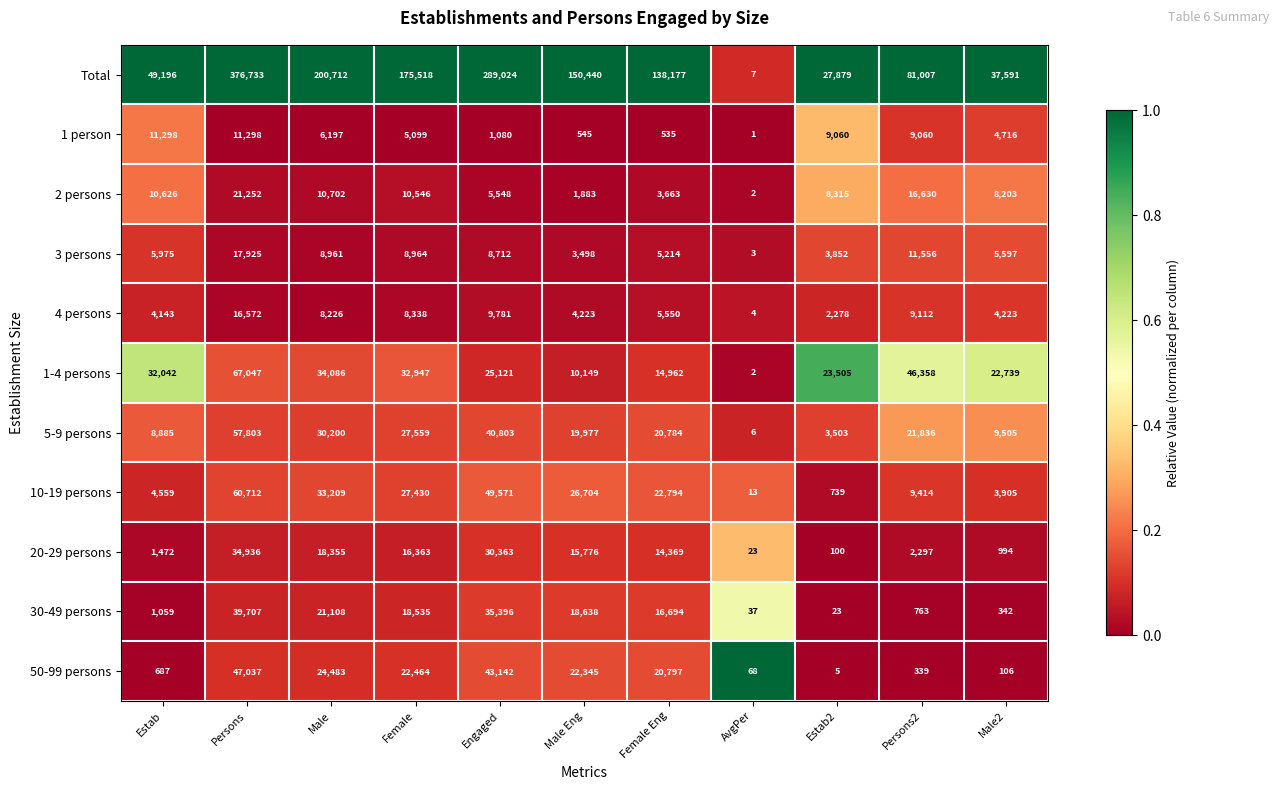

At which category does the chart reach its peak across all series?

Persons